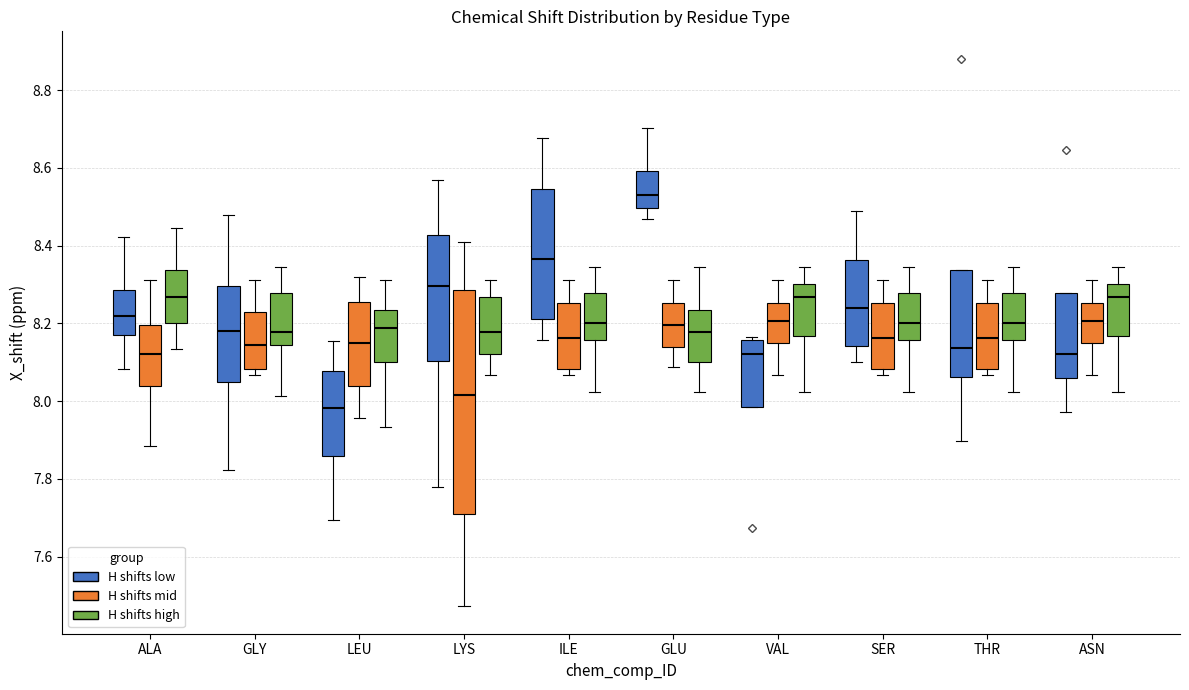

Which box is the tallest, from its lower edge to its upper edge?

LYS (H shifts mid)